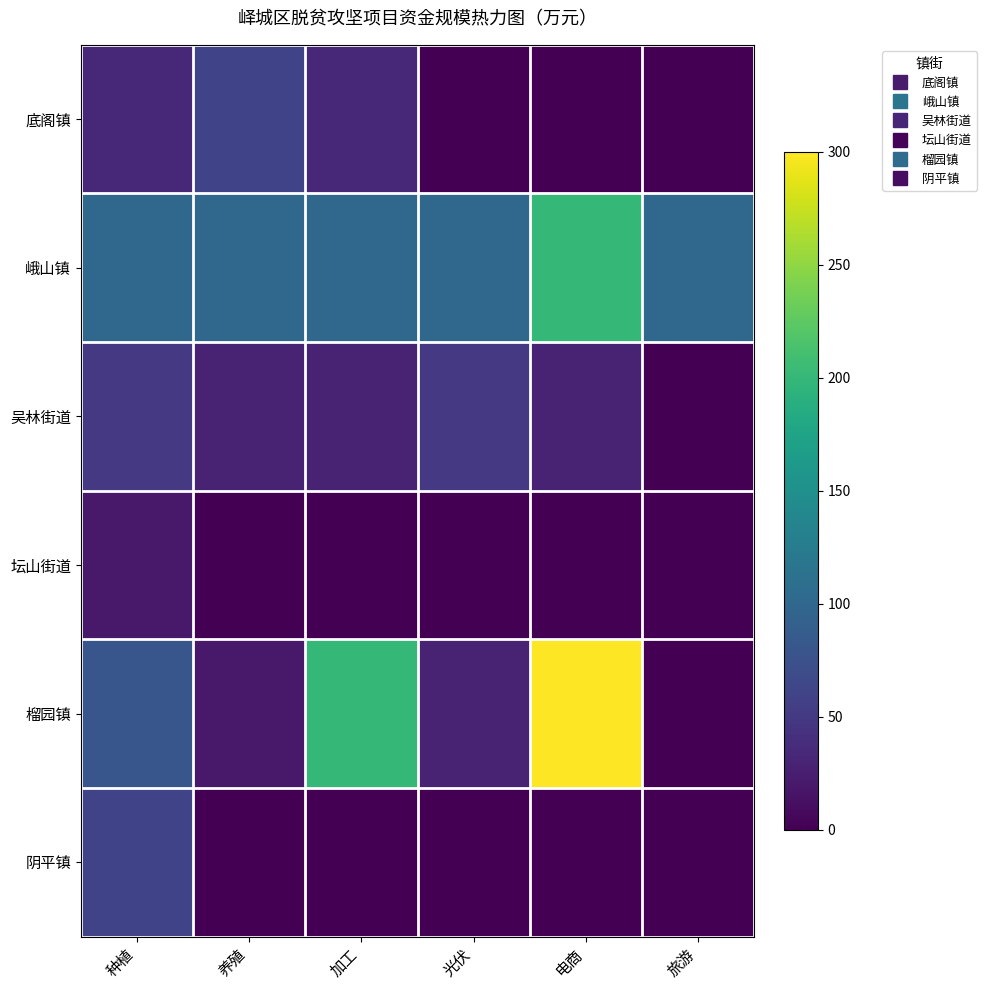

List the series in order of their peak value, lowest first.

坛山街道, 吴林街道, 阴平镇, 底阁镇, 峨山镇, 榴园镇